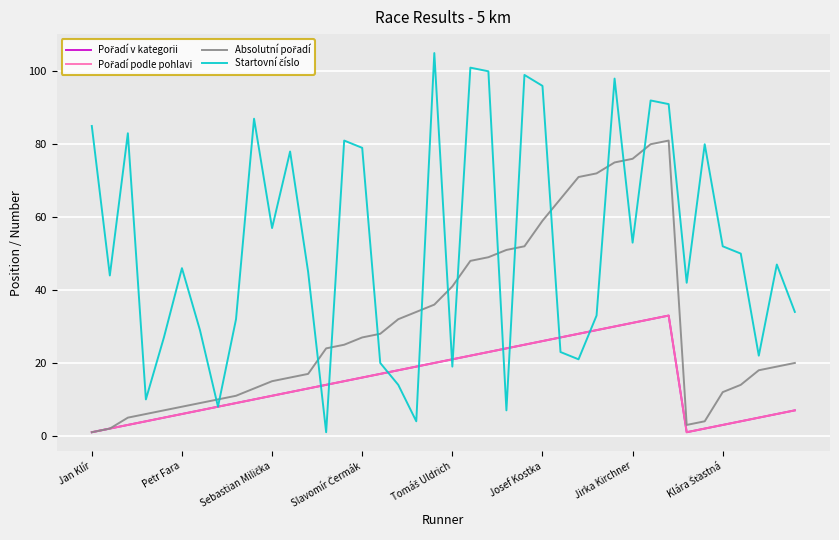

True or false: Startovní číslo has more than 0 interior local peaks.

True